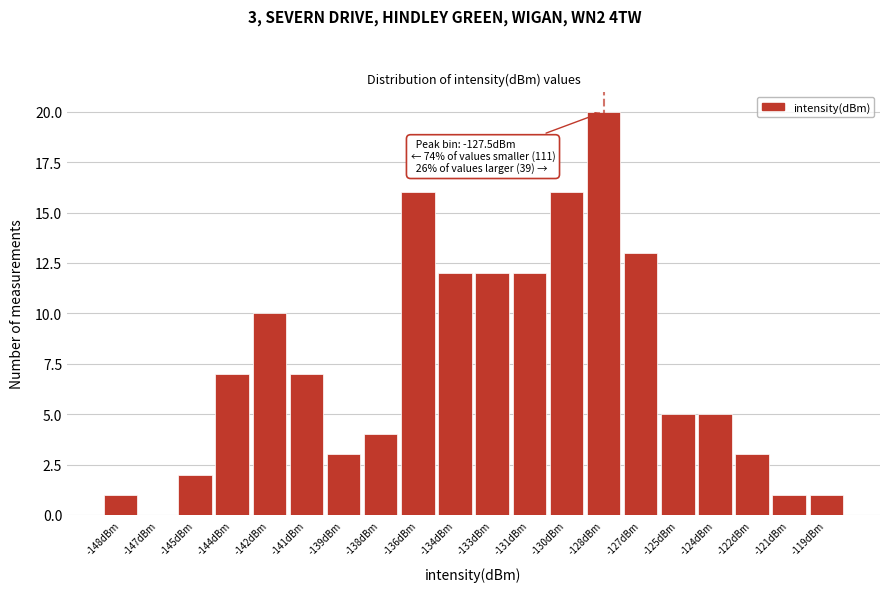

Reading right to left, list all the values displayed in this chart.

-119dBm=1	-121dBm=1	-122dBm=3	-124dBm=5	-125dBm=5	-127dBm=13	-128dBm=20	-130dBm=16	-131dBm=12	-133dBm=12	-134dBm=12	-136dBm=16	-138dBm=4	-139dBm=3	-141dBm=7	-142dBm=10	-144dBm=7	-145dBm=2	-147dBm=0	-148dBm=1